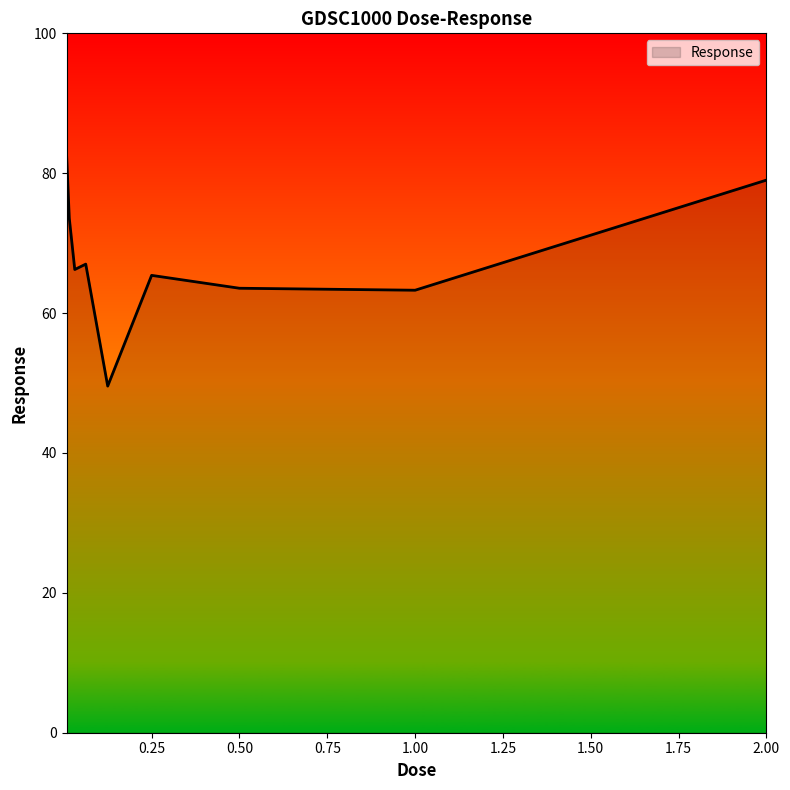

What is the minimum value shown in the chart?

49.6